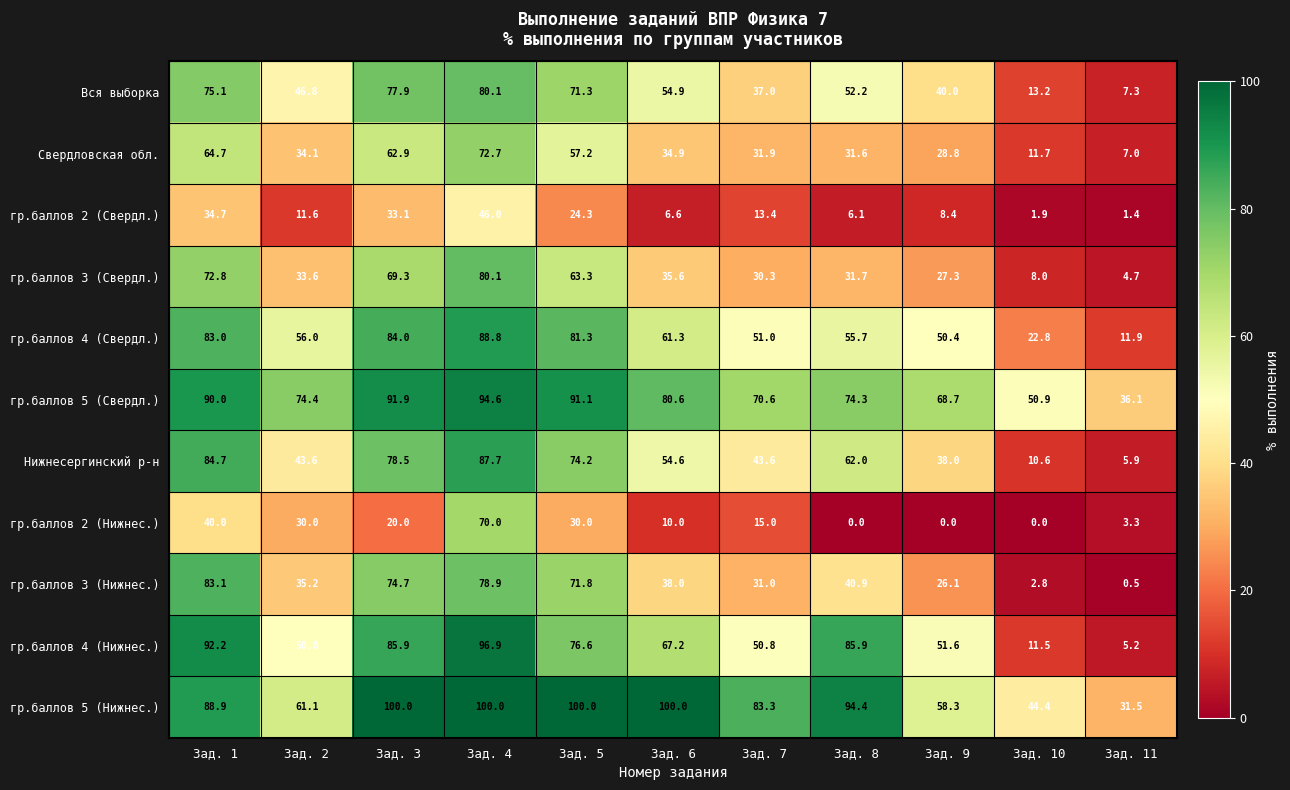

Which series changed the most between Зад. 3 and Зад. 10?

гр.баллов 4 (Нижнес.)